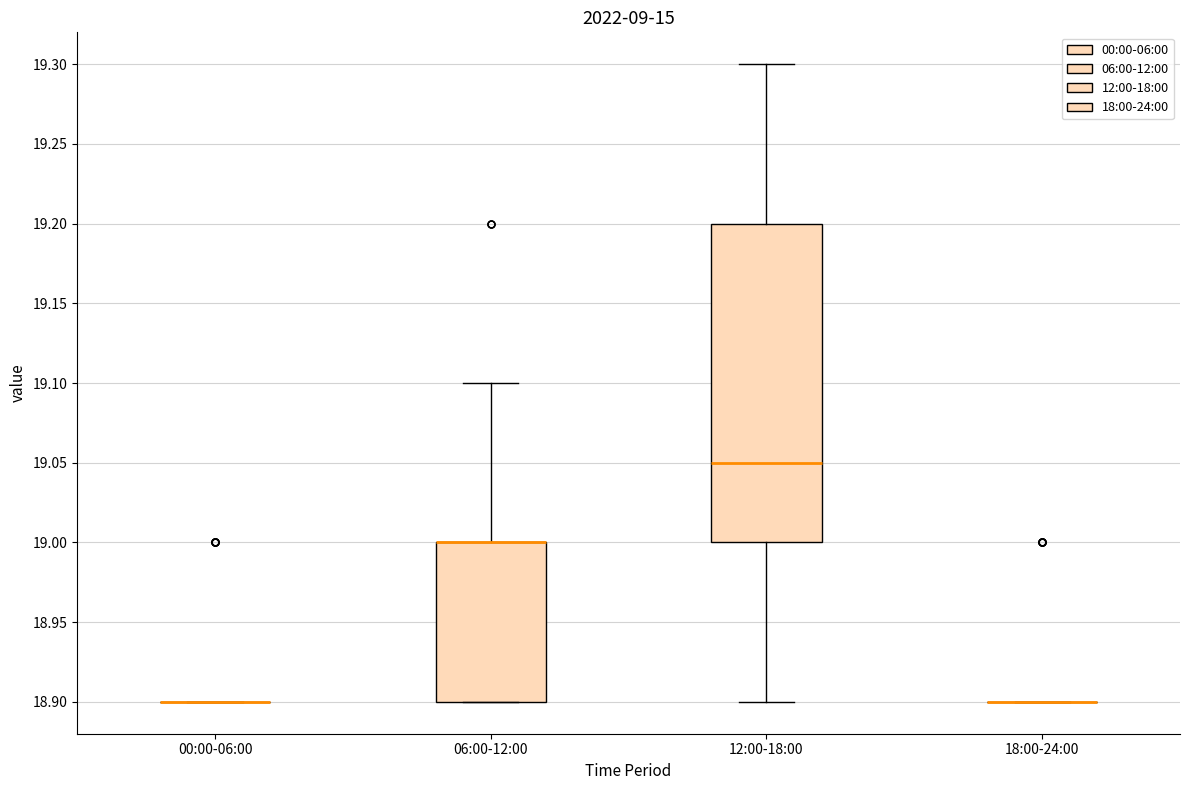

Reading left to right, transcribe this box plot: for each box, give where its median line is, the range the box spans, and where its two whiskers end, as read against the y-axis. The values are not printed on the chart, so give them approximately, as read against the axis.

00:00-06:00: box collapsed to a line at 18.90, whiskers 18.90 to 18.90
06:00-12:00: median 19.00 (drawn on the box's upper edge), box 18.90 to 19.00, whiskers 18.90 to 19.10
12:00-18:00: median 19.05, box 19.00 to 19.20, whiskers 18.90 to 19.30
18:00-24:00: box collapsed to a line at 18.90, whiskers 18.90 to 18.90